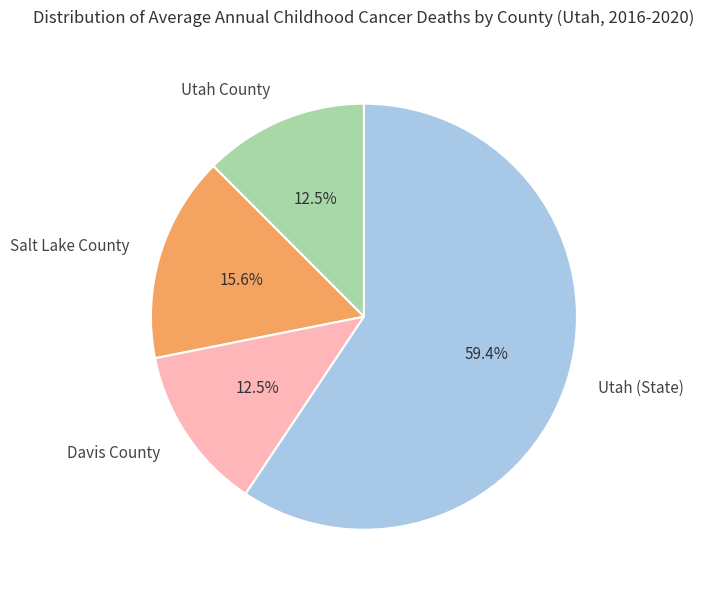

What percentage do Utah County and Salt Lake County together represent?

28.1%